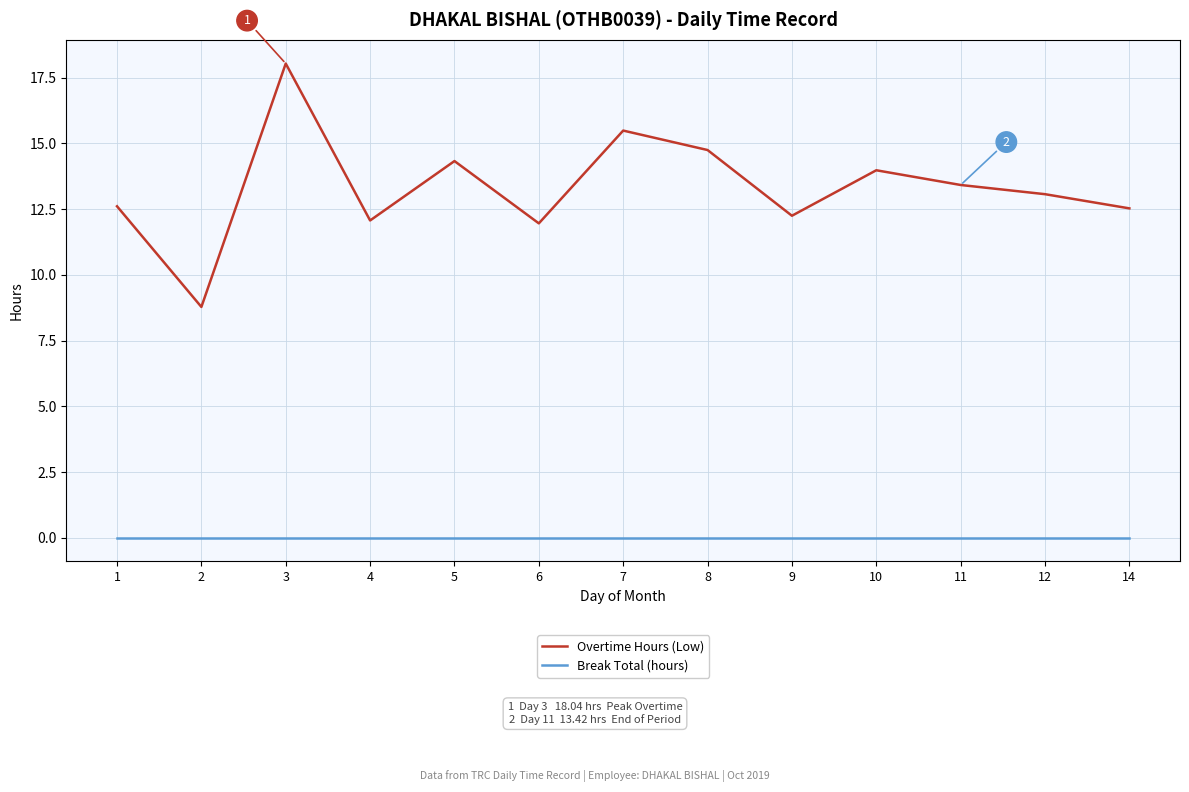

How many series are shown in this chart?

2